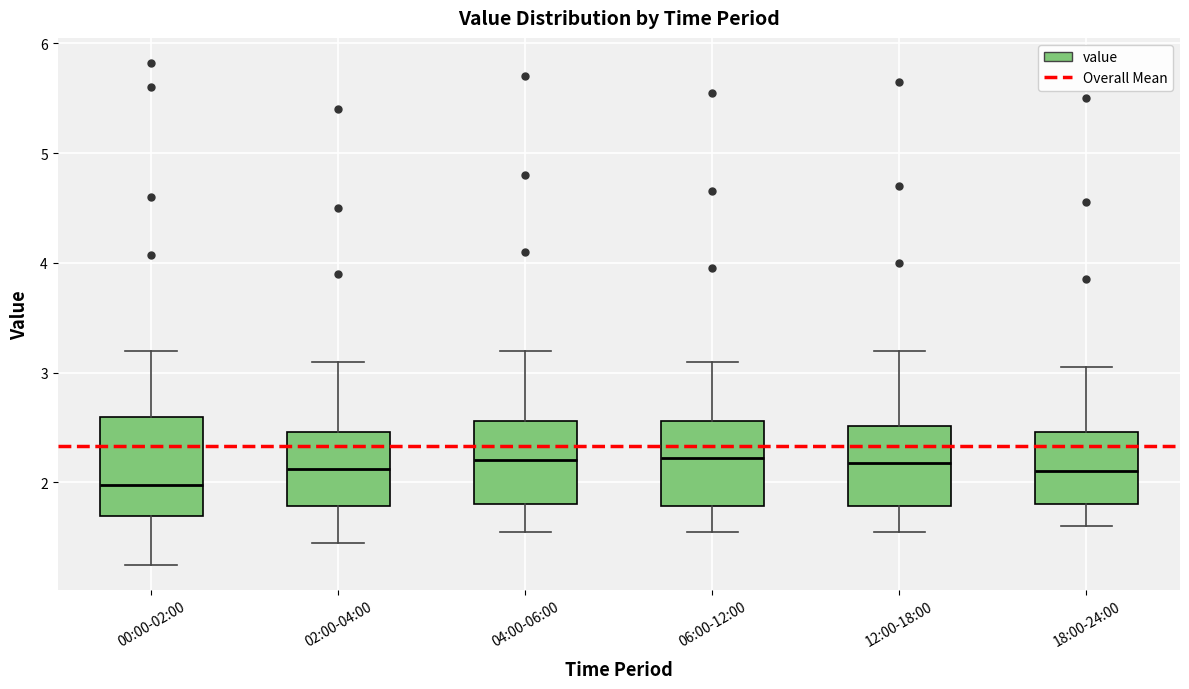

Reading left to right, read every box against the y-axis: the position of its median line, the range the box covers, and the ends of its whiskers. The values are not printed on the chart, so give them approximately, as read against the axis.

00:00-02:00: median 2.0, box 1.7 to 2.6, whiskers 1.3 to 3.2
02:00-04:00: median 2.1, box 1.8 to 2.5, whiskers 1.5 to 3.1
04:00-06:00: median 2.2, box 1.8 to 2.6, whiskers 1.6 to 3.2
06:00-12:00: median 2.2, box 1.8 to 2.6, whiskers 1.6 to 3.1
12:00-18:00: median 2.2, box 1.8 to 2.5, whiskers 1.6 to 3.2
18:00-24:00: median 2.1, box 1.8 to 2.5, whiskers 1.6 to 3.1